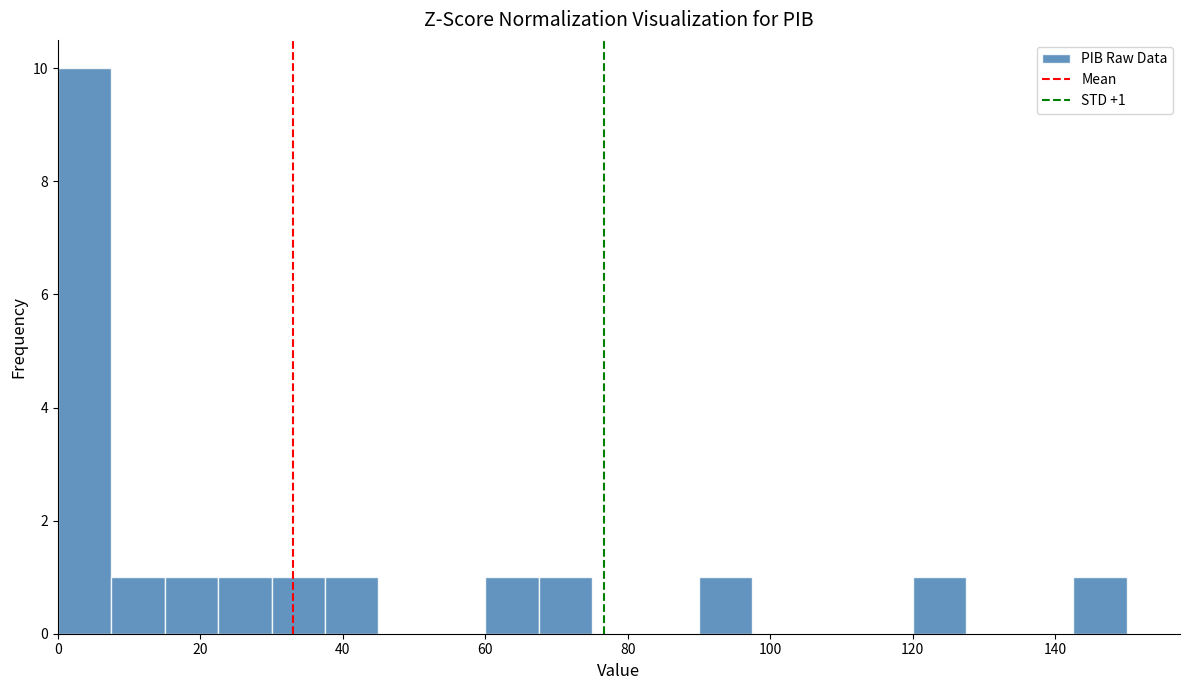

Around what value on the x-axis is the tallest bar? Give the approximate position of its centre, as read against the axis.

4